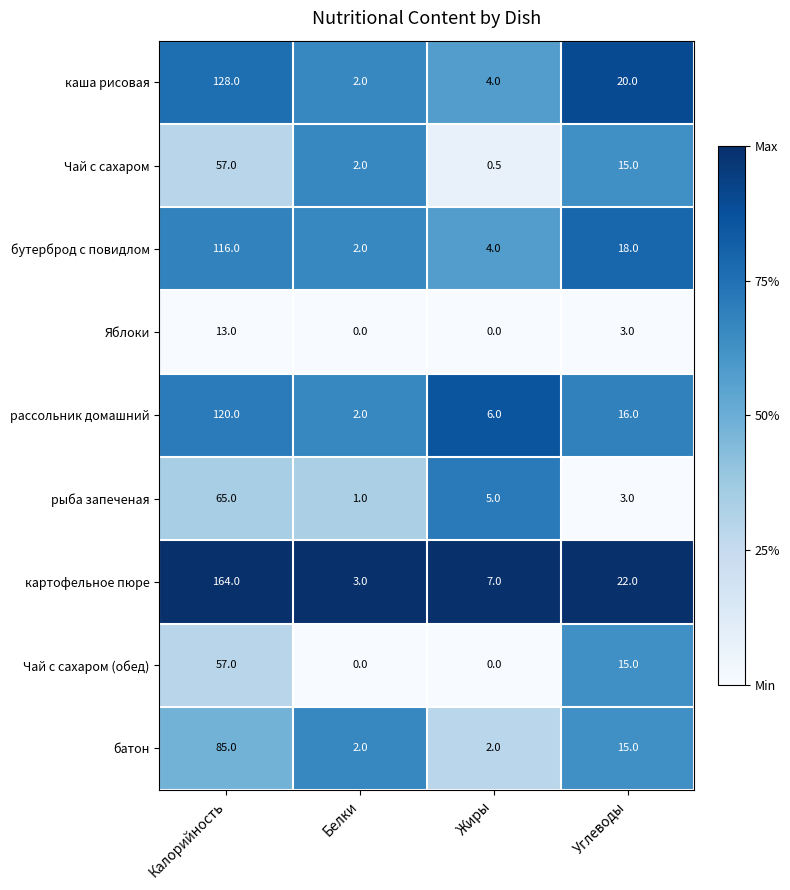

At which category is the sum across all series the highest?

Калорийность